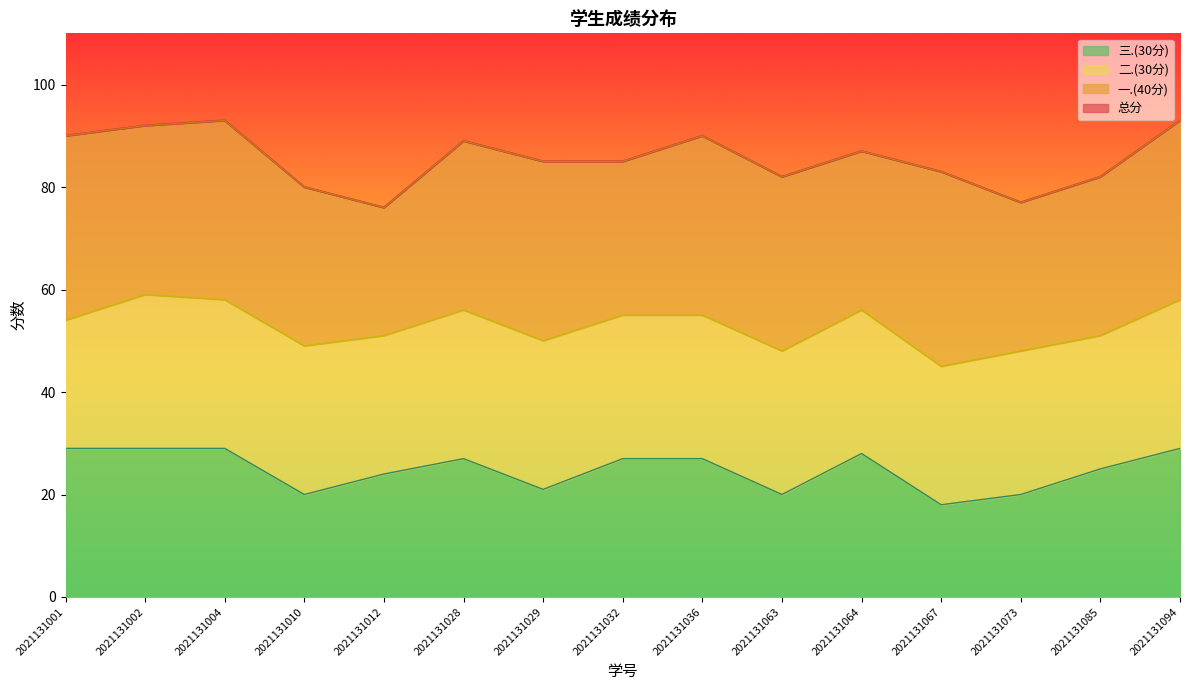

The 三.(30分) series shows 20 at 2021131010. True or false?

True